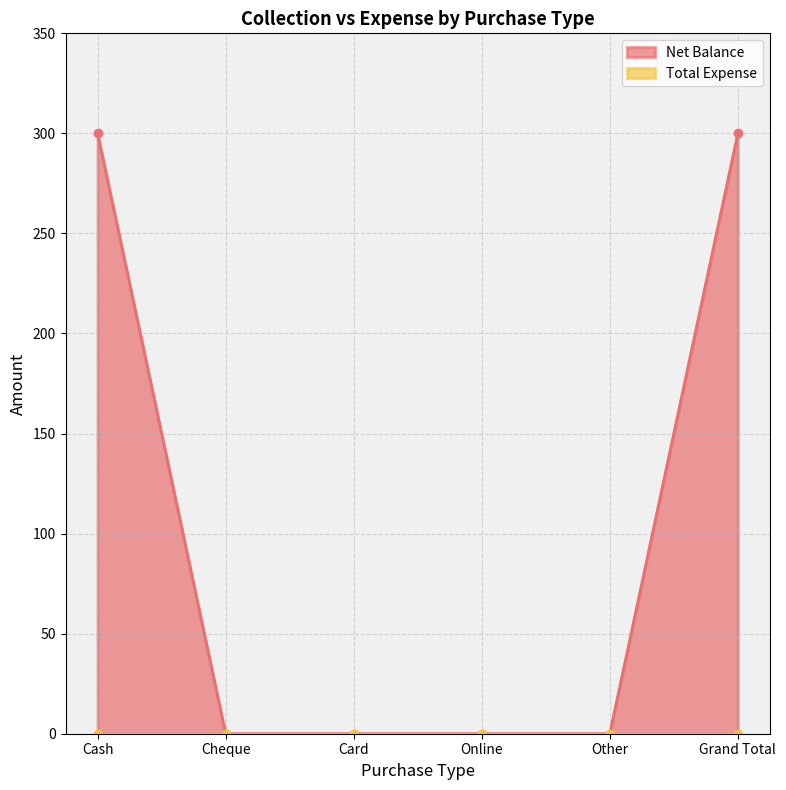

Reading right to left, what are all the values shown in this chart?

300	0	0	0	0	300